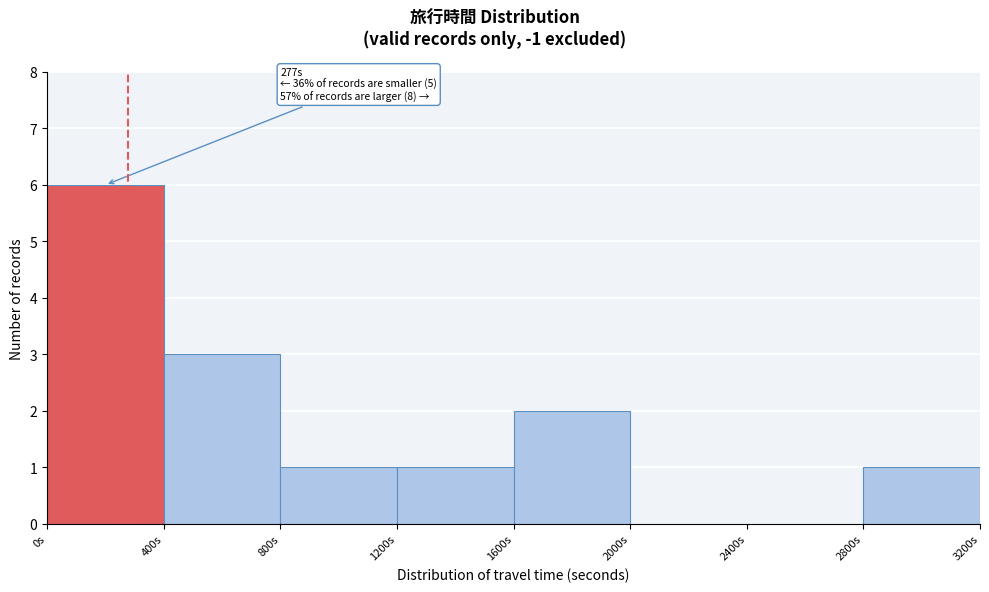

Which range on the x-axis has the tallest bar?

0 to 400